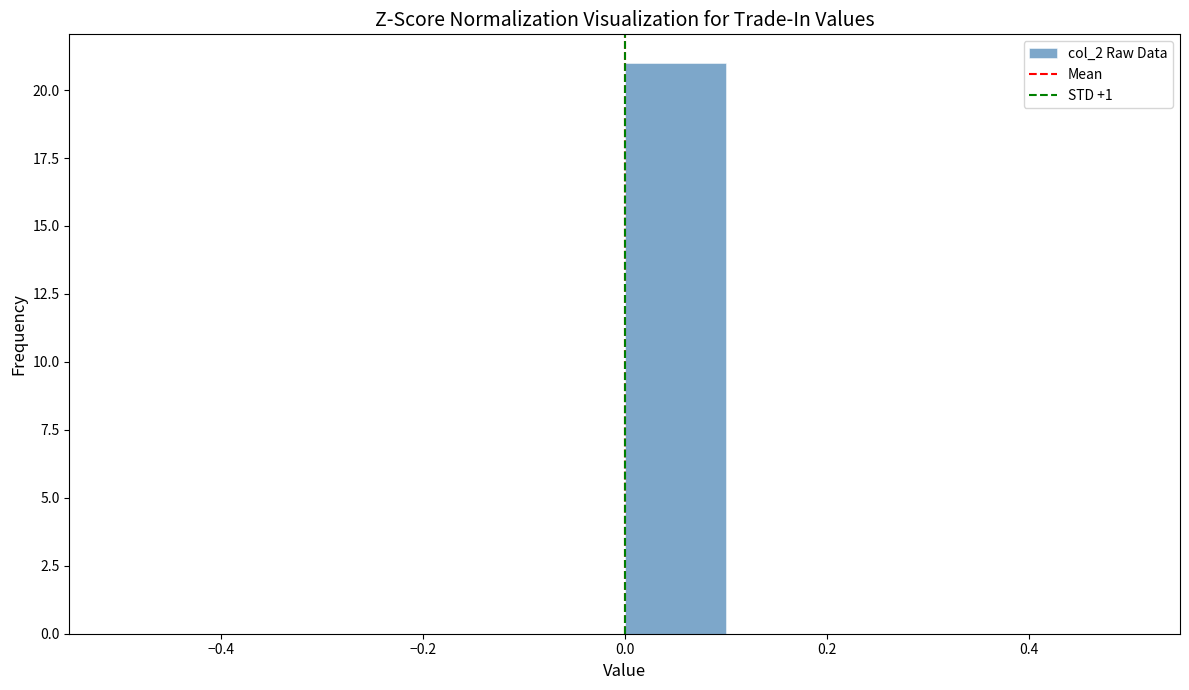

Reading left to right, list every bar in this chart as the range it spans on the x-axis followed by its height. The values are not printed on the chart, so give them approximately, as read against the axis.

-0.5 to -0.4: 0
-0.4 to -0.3: 0
-0.3 to -0.2: 0
-0.2 to -0.1: 0
-0.1 to 0.0: 0
0.0 to 0.1: 21
0.1 to 0.2: 0
0.2 to 0.3: 0
0.3 to 0.4: 0
0.4 to 0.5: 0